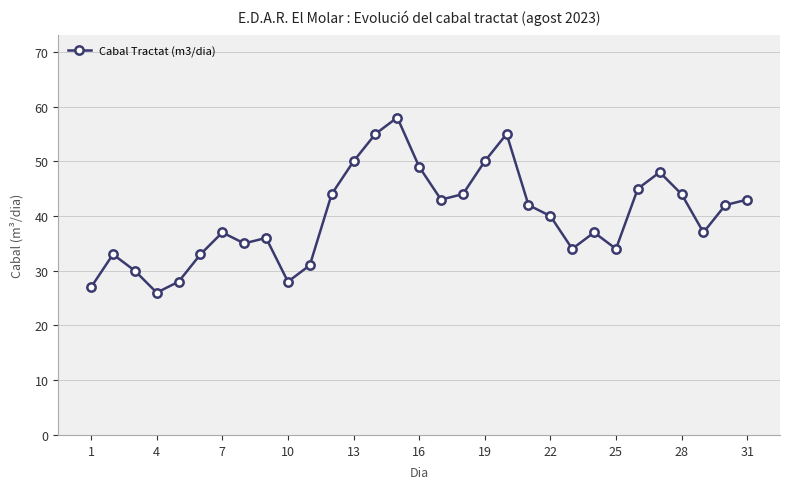

What is the greatest value displayed?

58